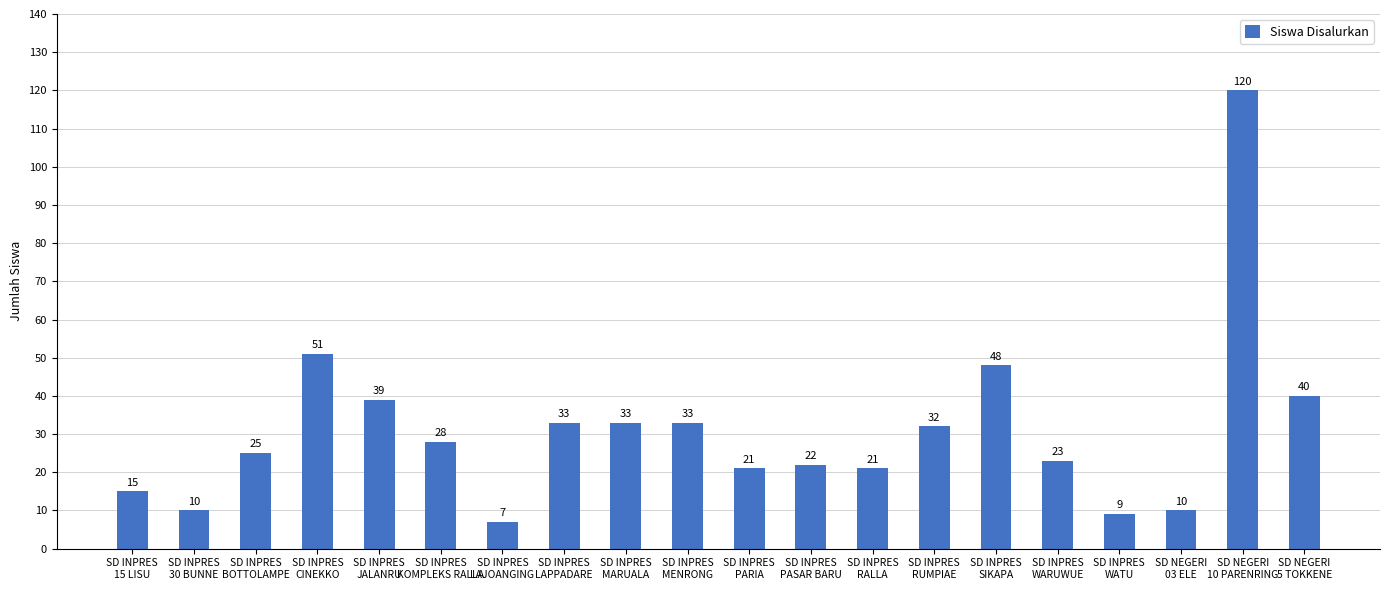

What is the value of the 14th bar from the left?

32